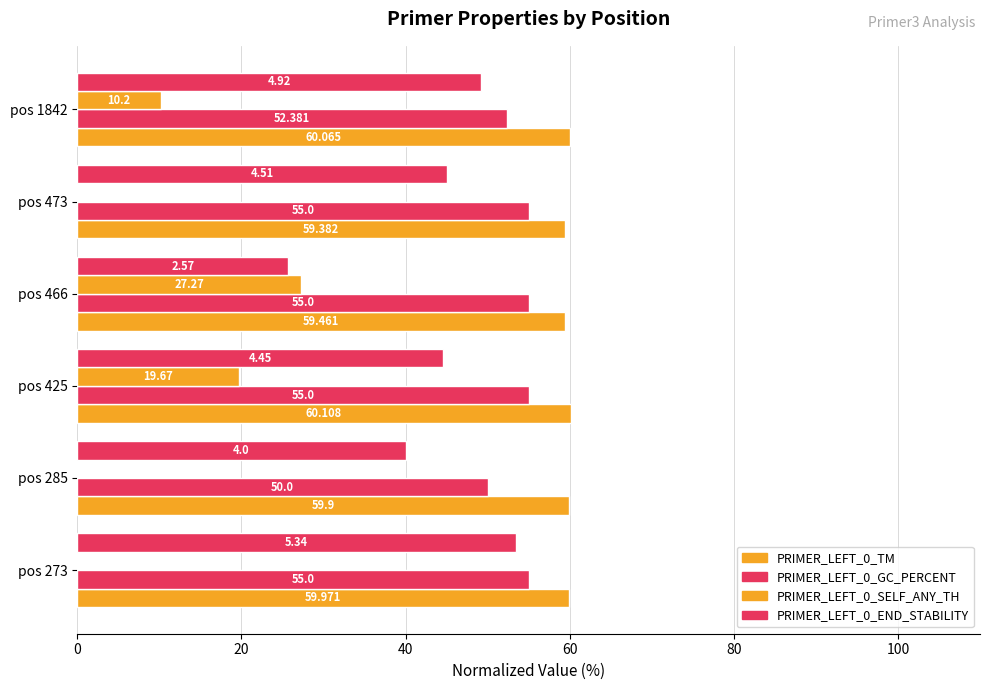

How many categories are shown in the chart?

6